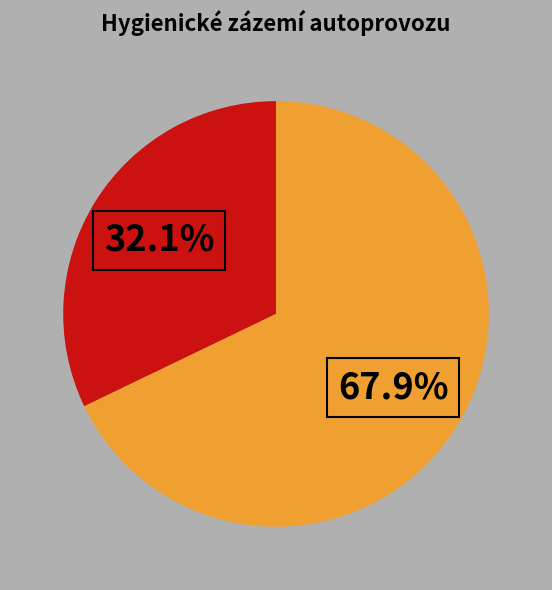

Is there a majority slice in this chart?

Yes